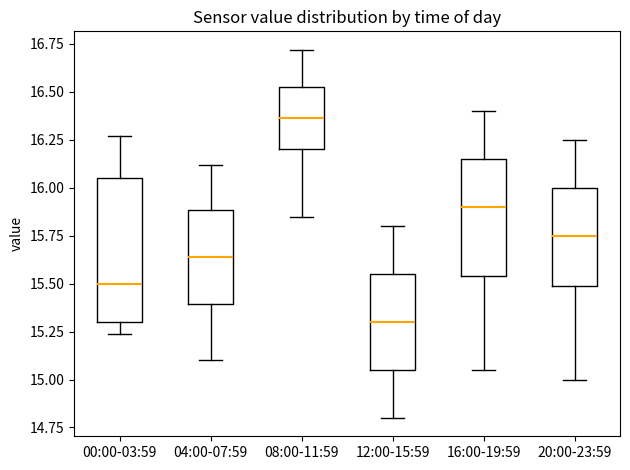

Where does the lower whisker of the box for 12:00-15:59 end on the y-axis? The values are not printed on the chart, so give them approximately, as read against the axis.

14.80